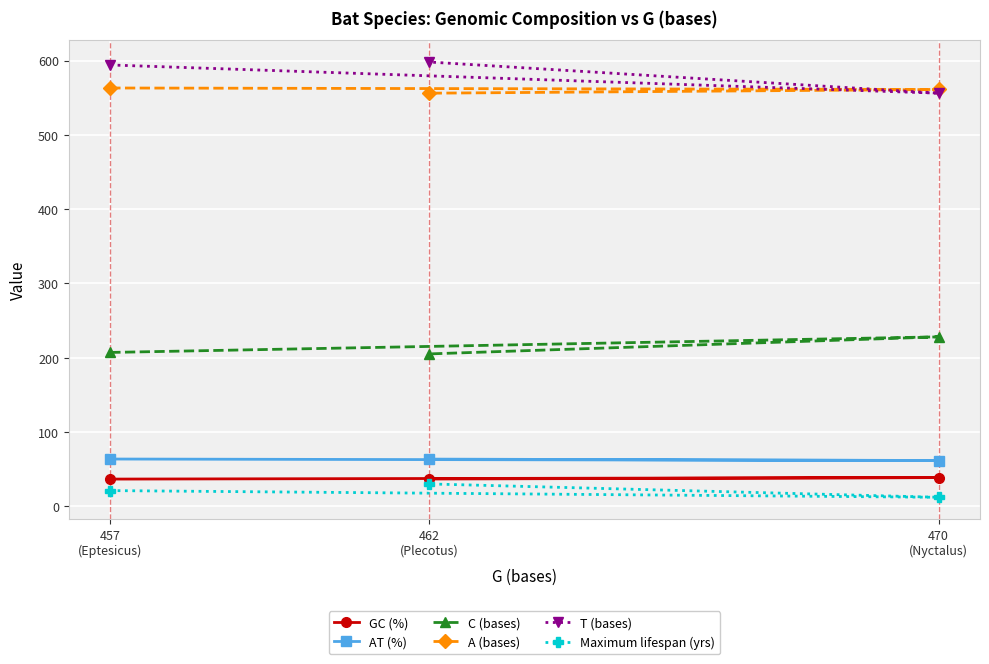

Is it true that C (bases) equals 207.0 at 457
(Eptesicus)?

True